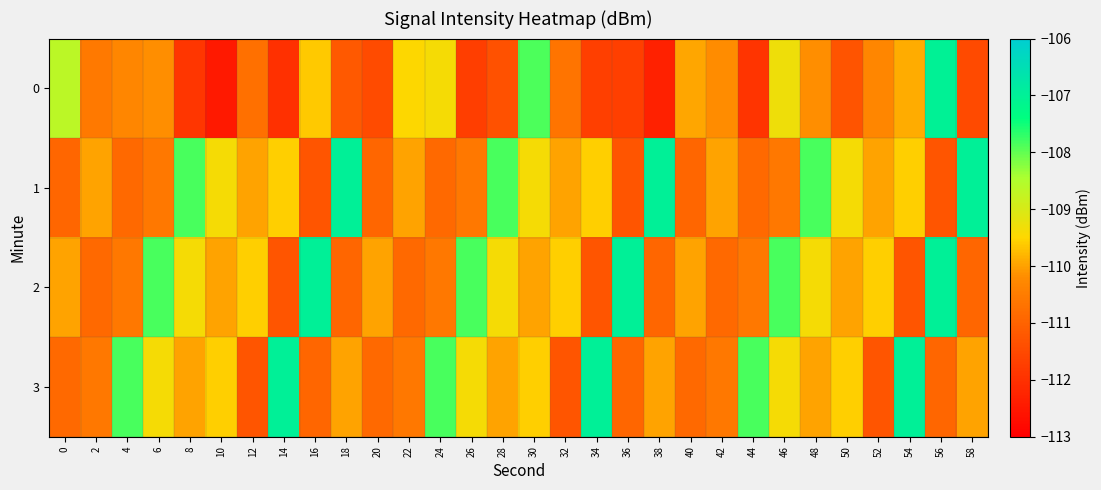

Which category has the highest value across all series?

18